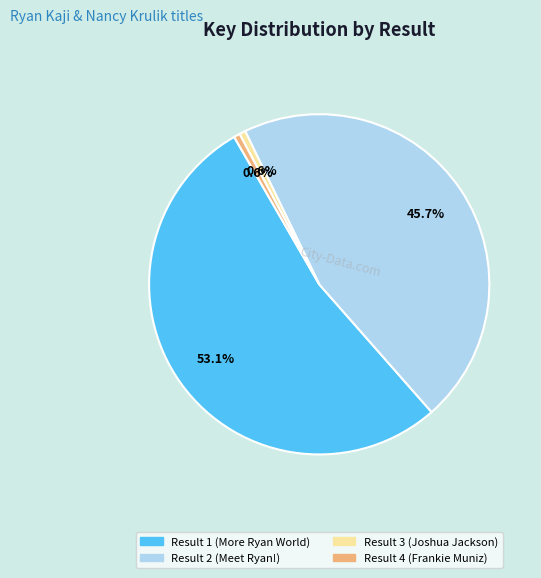

Count the number of slices in the pie.

4